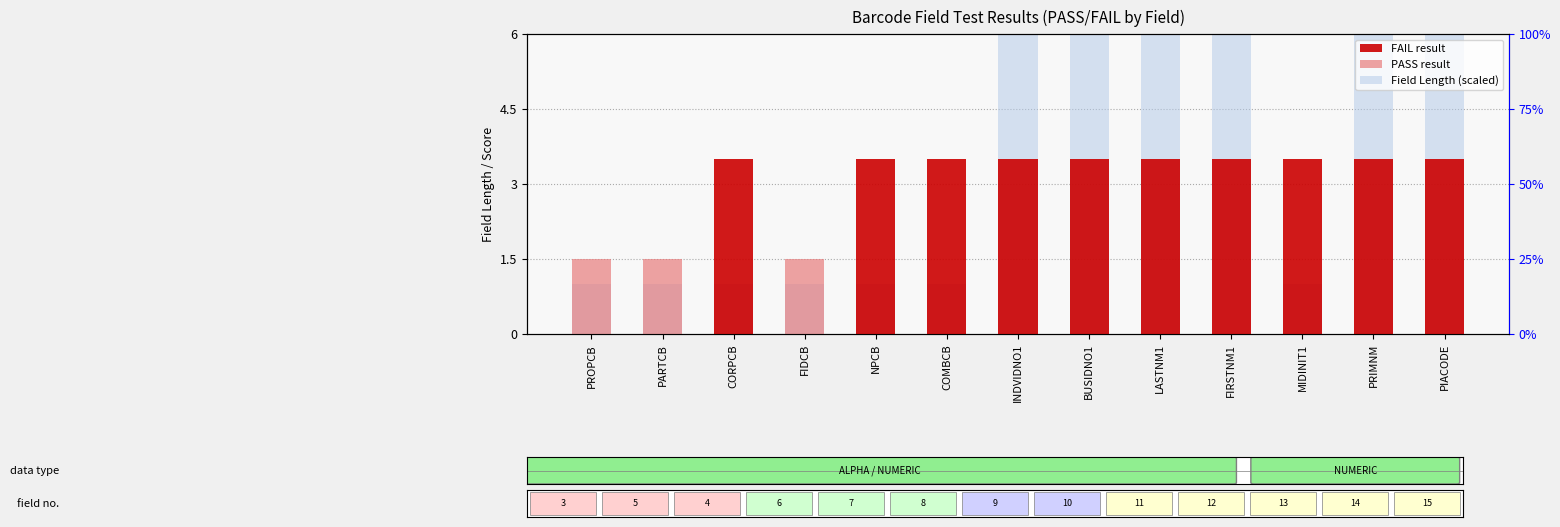

What is the difference between the maximum and minimum values in the FAIL series?

3.5